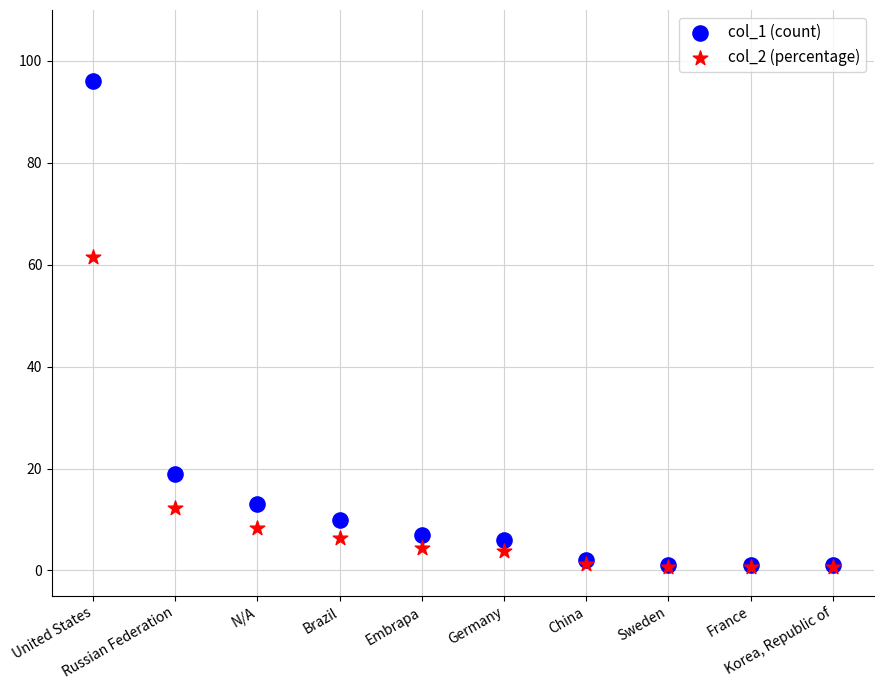

Across all series, what Y value is closest to 48?

61.5